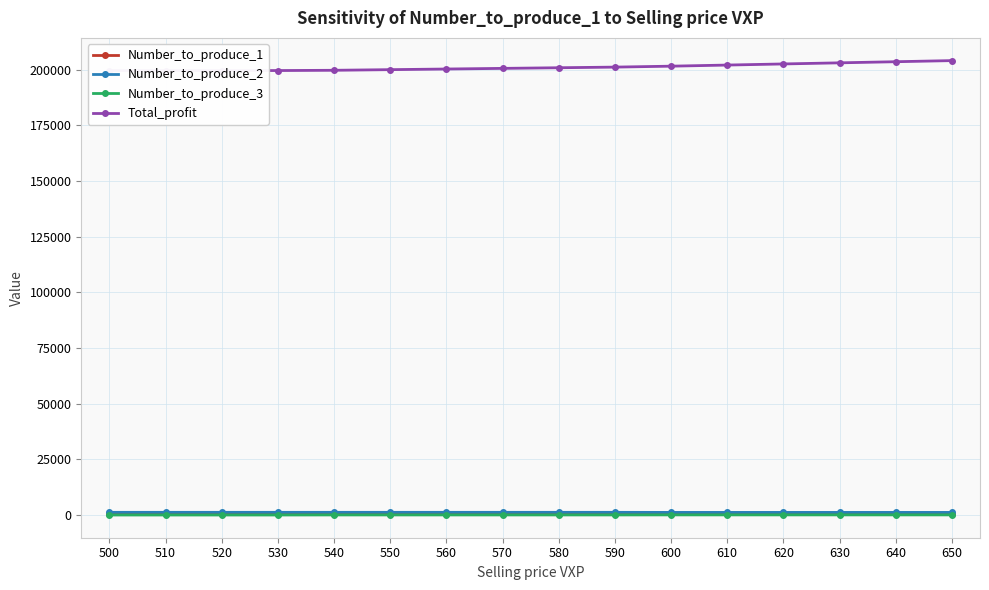

What is the value of the Total_profit point at the 10th from the left?

201142.9